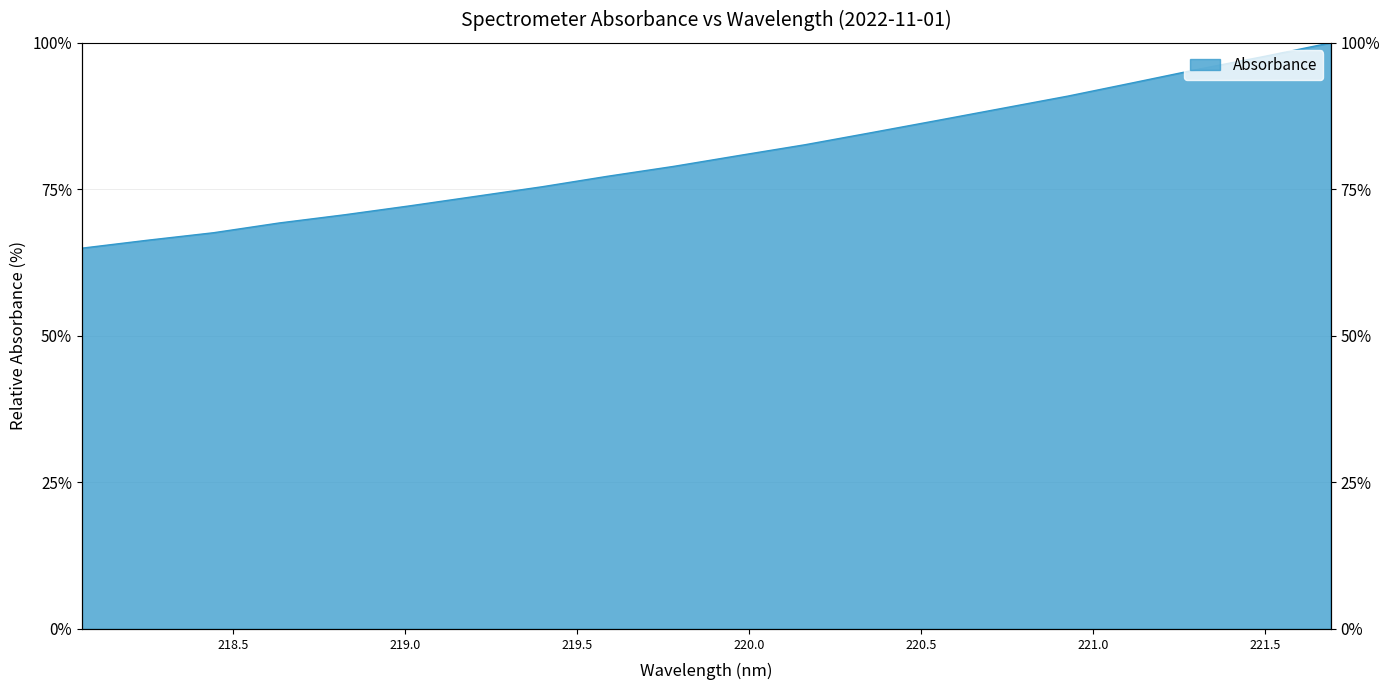

What is the change in value from 219.9712 to 220.7354?

+8.0